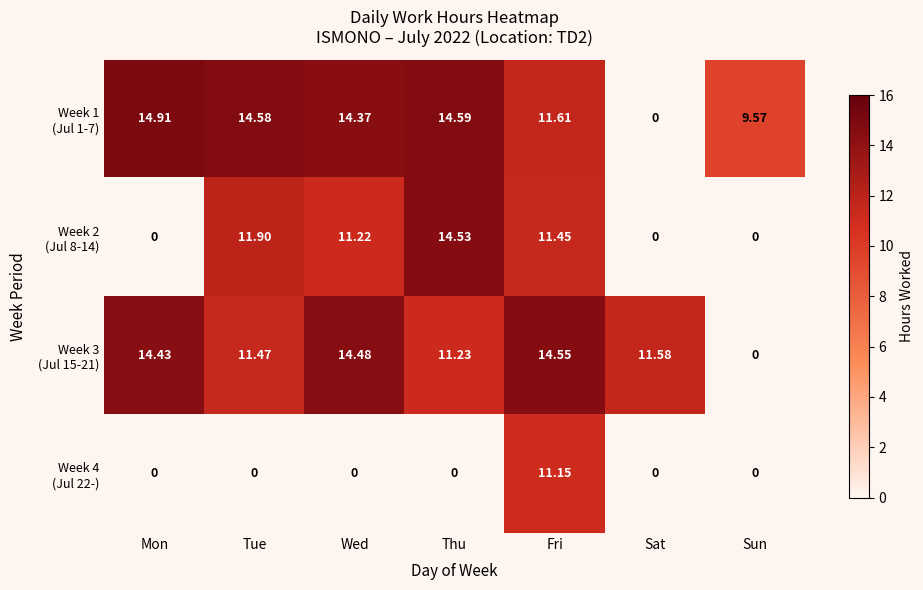

Count the number of data series in this chart.

4